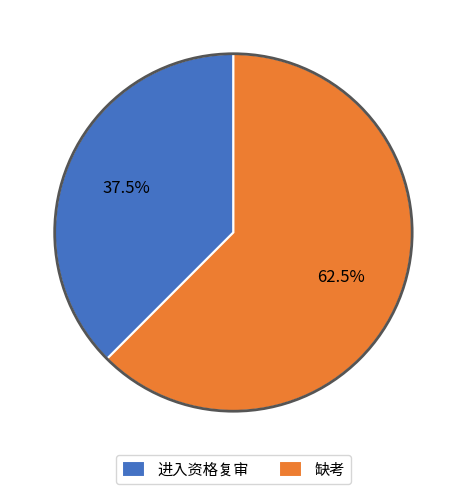

What is the smallest slice in the pie chart?

进入资格复审